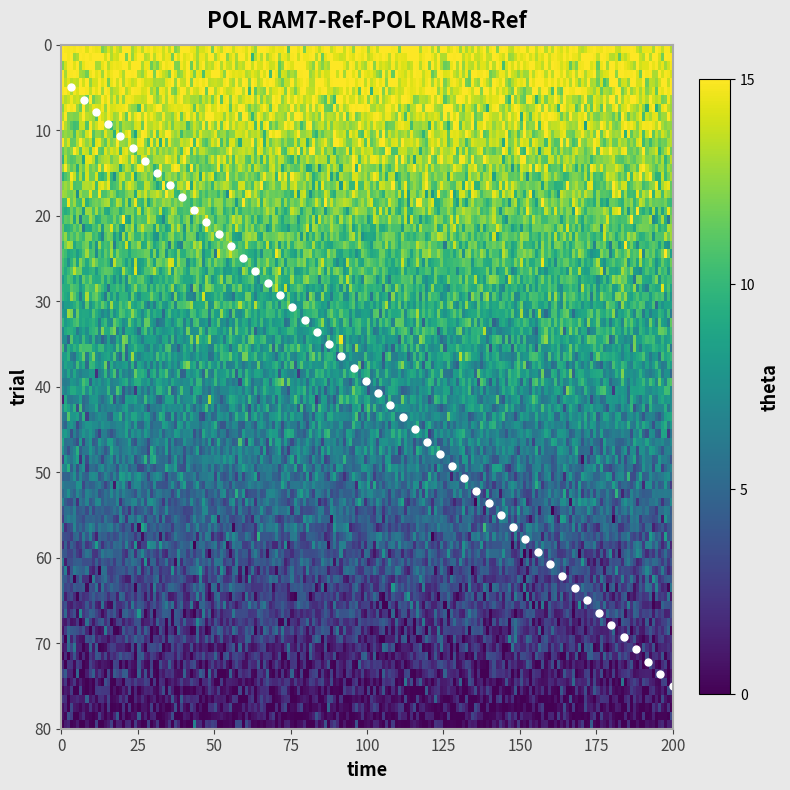

What is the sum of all values?

2000.0